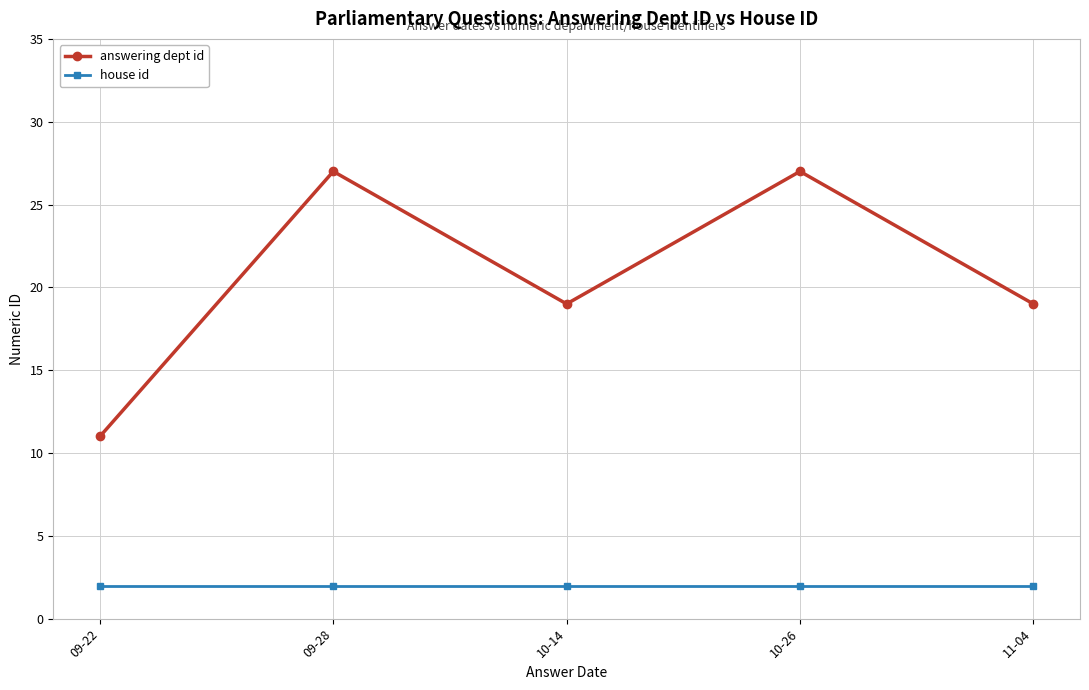

What value does the answering dept id series have at 10-26, to the nearest 10?

30